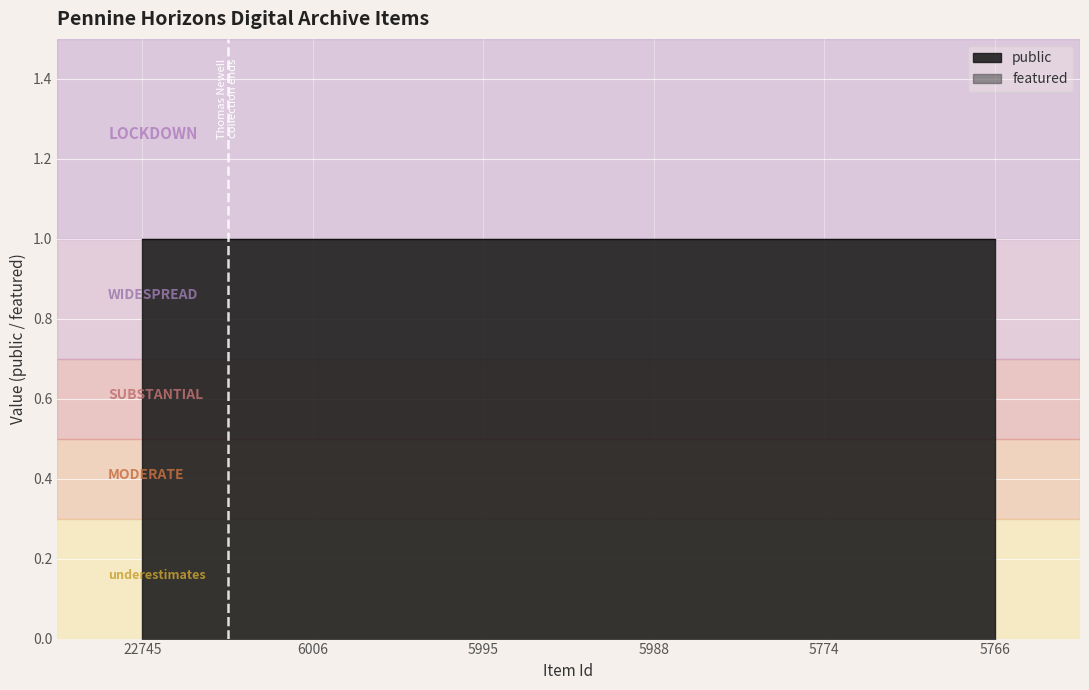

What value does the public series have at 5995?

1